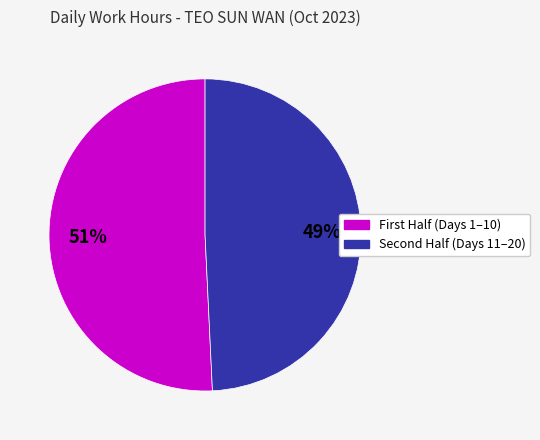

To the nearest percent, what is the difference between the largest and smallest slice percentages?

2%